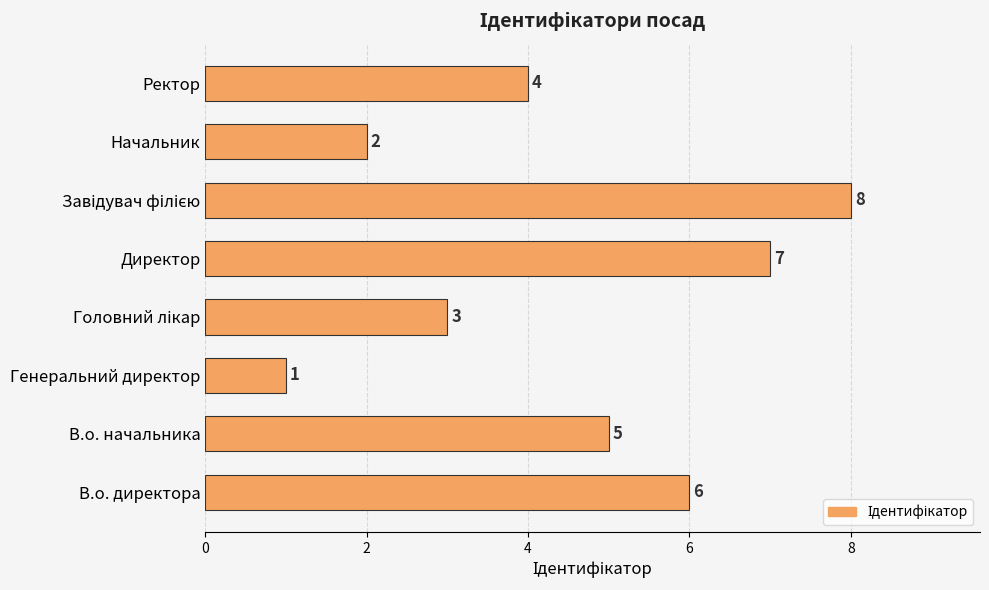

Reading bottom to top, list all the values displayed in this chart.

6	5	1	3	7	8	2	4